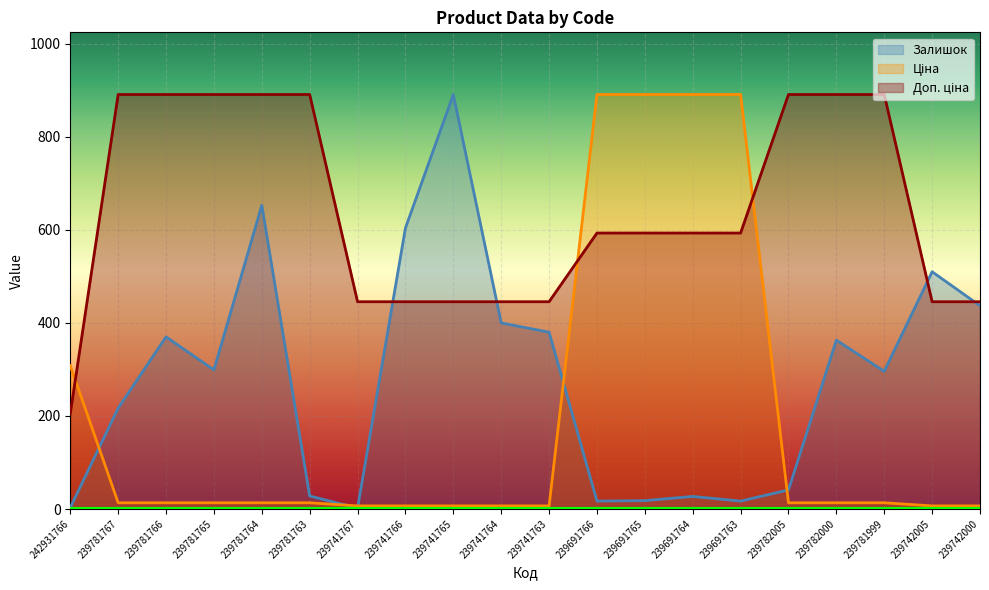

Which has a higher value, 242931766 or 239741763?

239741763